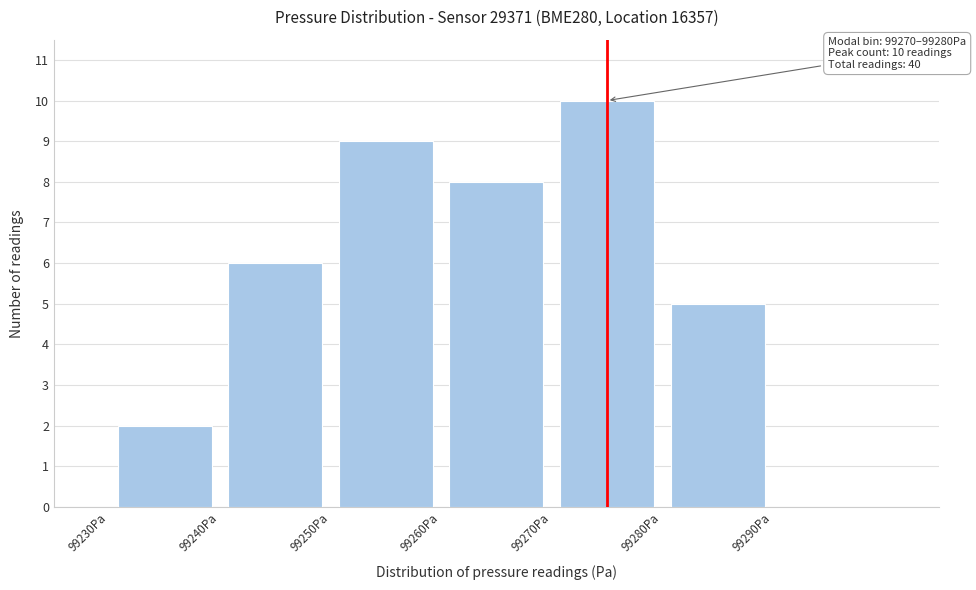

Over which range of the x-axis is the bar tallest?

99270 to 99280